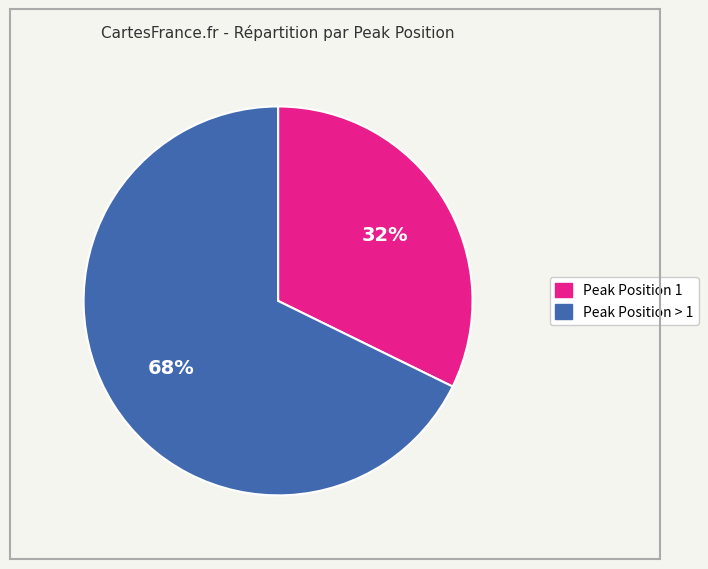

What is the largest slice in the pie chart?

Peak Position > 1